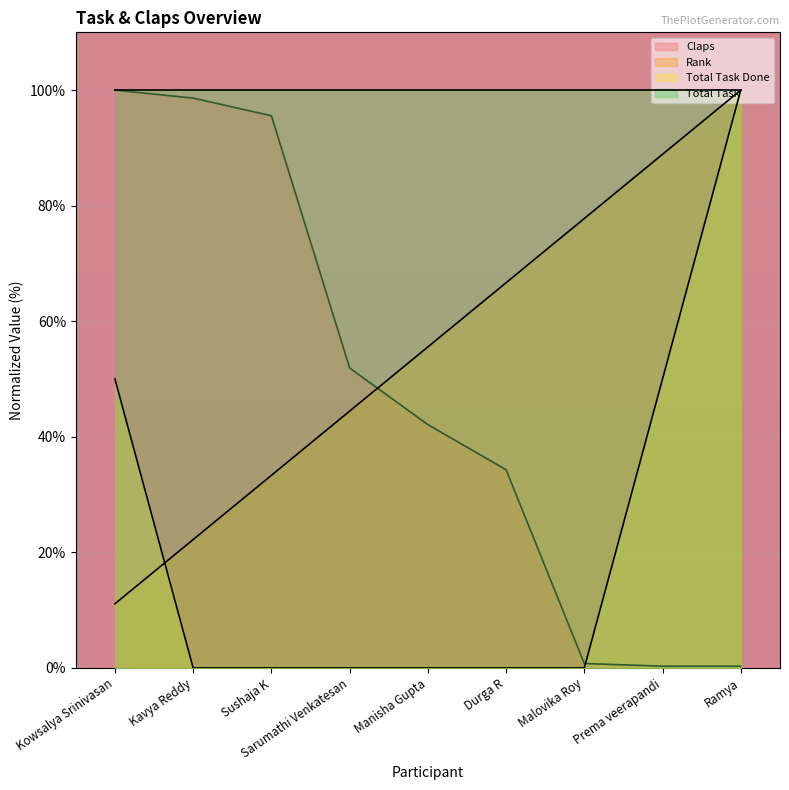

List the labels in order of Rank value, smallest first.

Kowsalya Srinivasan, Kavya Reddy, Sushaja K, Sarumathi Venkatesan, Manisha Gupta, Durga R, Malovika Roy, Prema veerapandi, Ramya